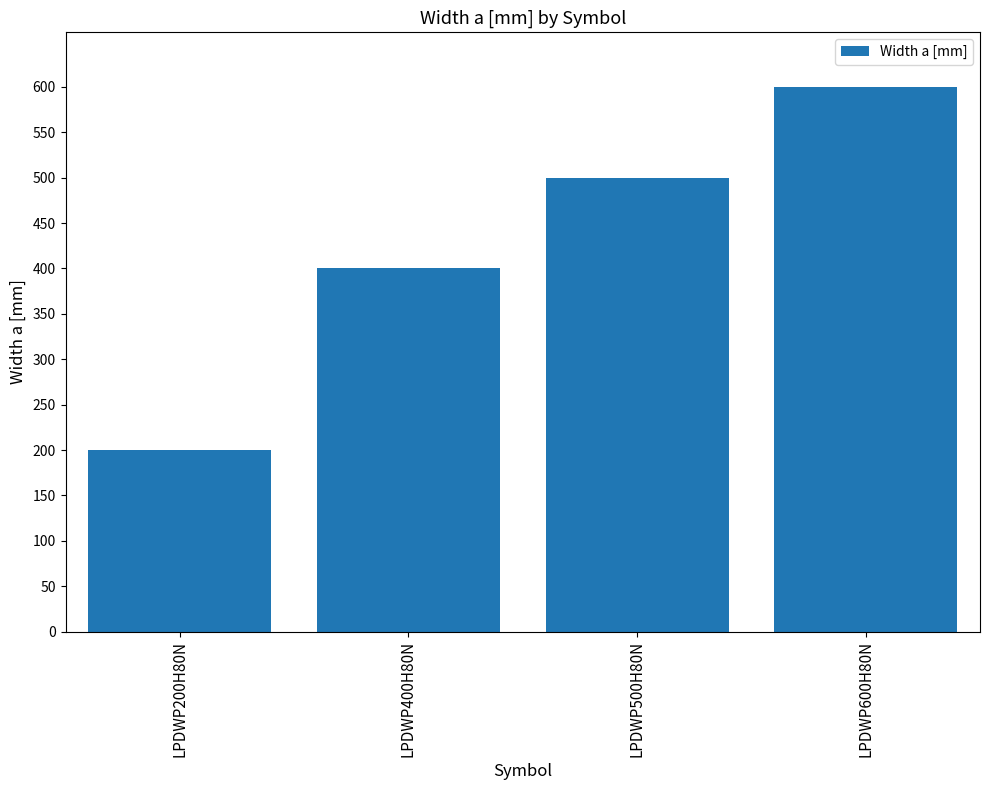

List the labels in order of value, smallest first.

LPDWP200H80N, LPDWP400H80N, LPDWP500H80N, LPDWP600H80N